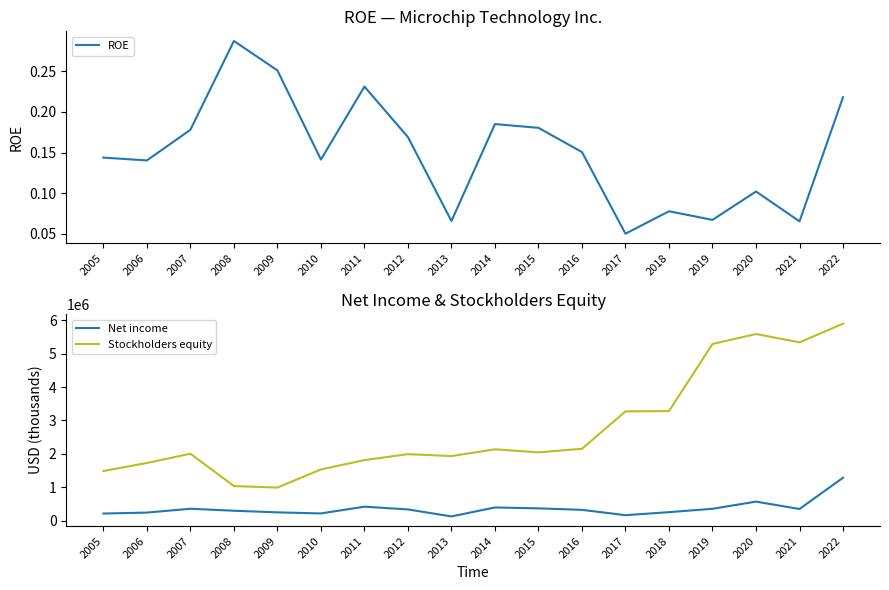

Reading right to left, list all the values displayed in this chart.

ROE: 2022=0.2	2021=0.1	2020=0.1	2019=0.1	2018=0.1	2017=0.1	2016=0.2	2015=0.2	2014=0.2	2013=0.1	2012=0.2	2011=0.2	2010=0.1	2009=0.3	2008=0.3	2007=0.2	2006=0.1	2005=0.1
Net income: 2022=1285500.0	2021=349400.0	2020=570600.0	2019=355900.0	2018=255400.0	2017=164639.0	2016=324132.0	2015=369009.0	2014=395281.0	2013=127389.0	2012=336705.0	2011=418950.0	2010=217005.0	2009=248820.0	2008=297748.0	2007=357029.0	2006=242369.0	2005=213785.0
Stockholders equity: 2022=5894800.0	2021=5337100.0	2020=5585500.0	2019=5287500.0	2018=3279800.0	2017=3270711.0	2016=2150919.0	2015=2044654.0	2014=2135461.0	2013=1933470.0	2012=1990673.0	2011=1812438.0	2010=1533380.0	2009=990766.0	2008=1036223.0	2007=2004368.0	2006=1726189.0	2005=1485734.0